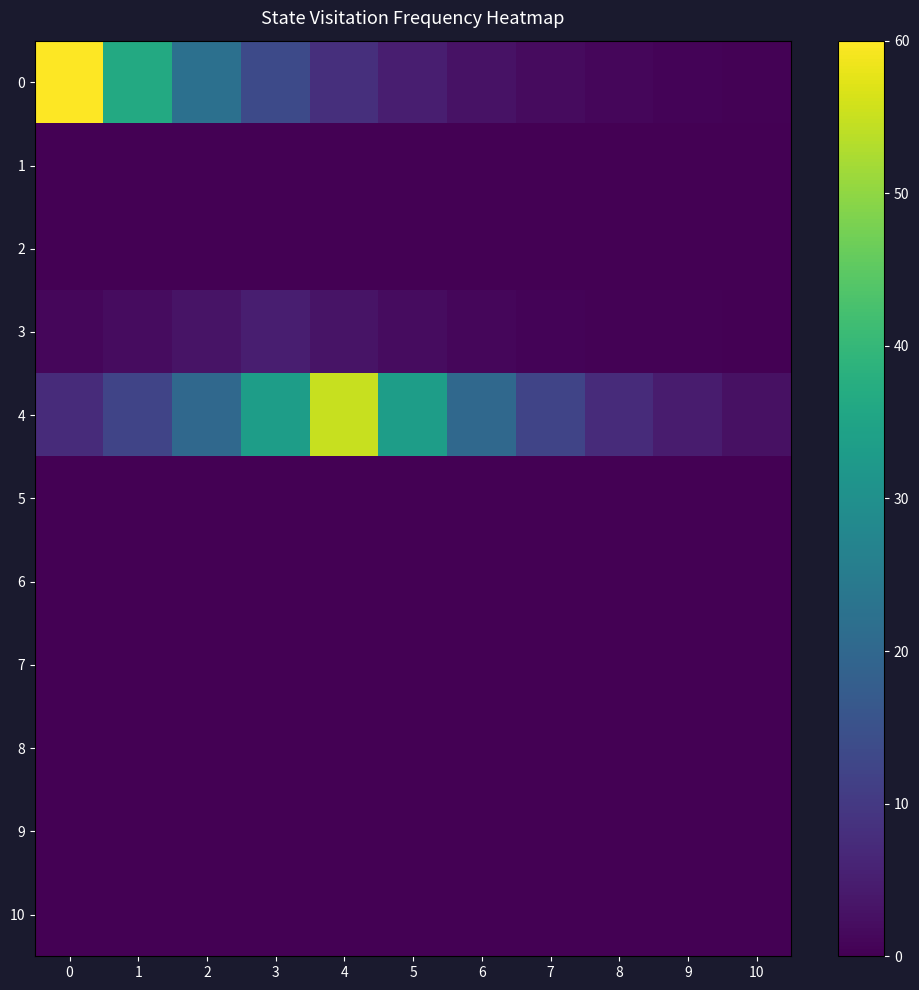

At 1, list the series in order from largest to smallest.

0, 4, 3, 6, 1, 2, 5, 7, 8, 9, 10